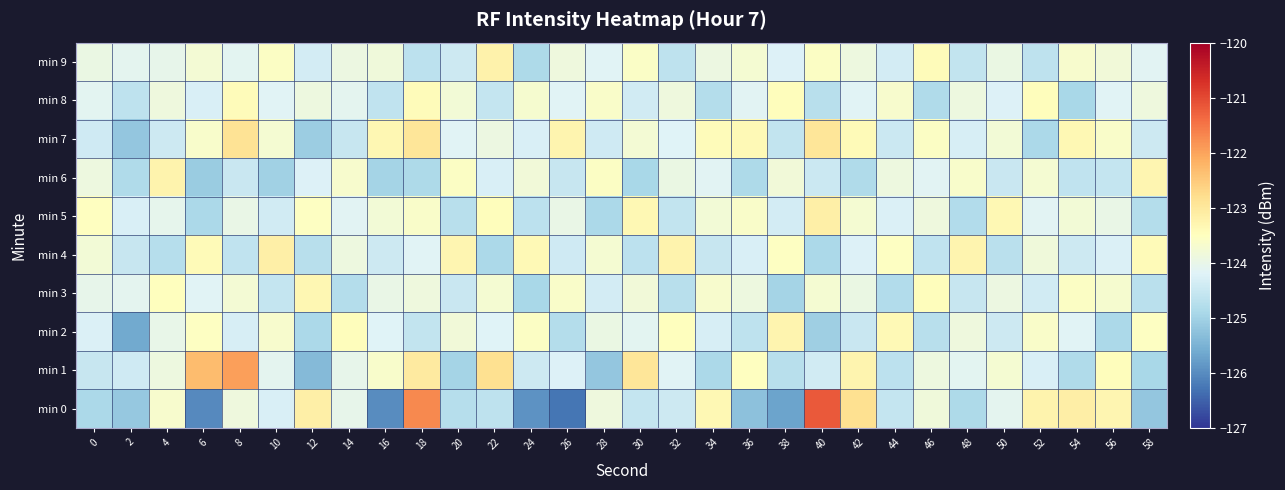

List the series in order of their peak value, lowest first.

min 8, min 3, min 2, min 6, min 9, min 4, min 5, min 7, min 1, min 0